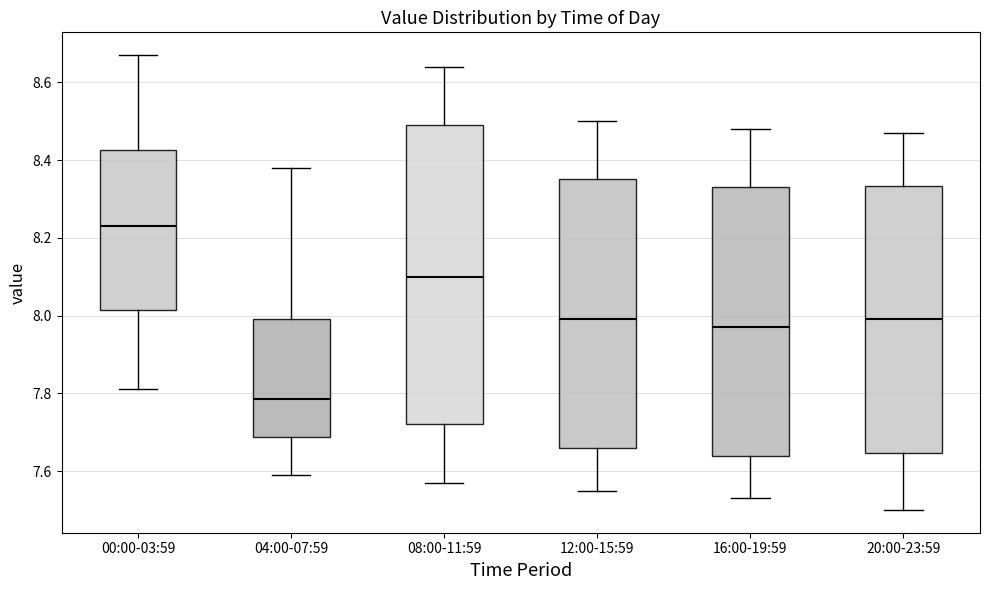

Reading left to right, read every box against the y-axis: the position of its median line, the range the box covers, and the ends of its whiskers. The values are not printed on the chart, so give them approximately, as read against the axis.

00:00-03:59: median 8.24, box 8.02 to 8.42, whiskers 7.82 to 8.68
04:00-07:59: median 7.78, box 7.68 to 8.00, whiskers 7.60 to 8.38
08:00-11:59: median 8.10, box 7.72 to 8.50, whiskers 7.58 to 8.64
12:00-15:59: median 8.00, box 7.66 to 8.36, whiskers 7.56 to 8.50
16:00-19:59: median 7.98, box 7.64 to 8.34, whiskers 7.54 to 8.48
20:00-23:59: median 8.00, box 7.64 to 8.34, whiskers 7.50 to 8.48